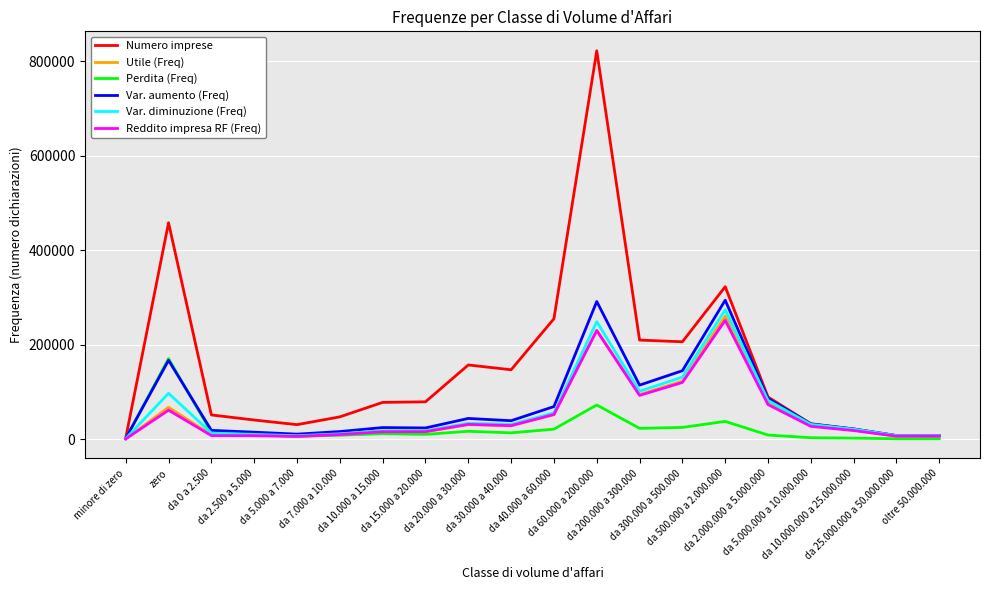

What is the greatest value displayed?

821709